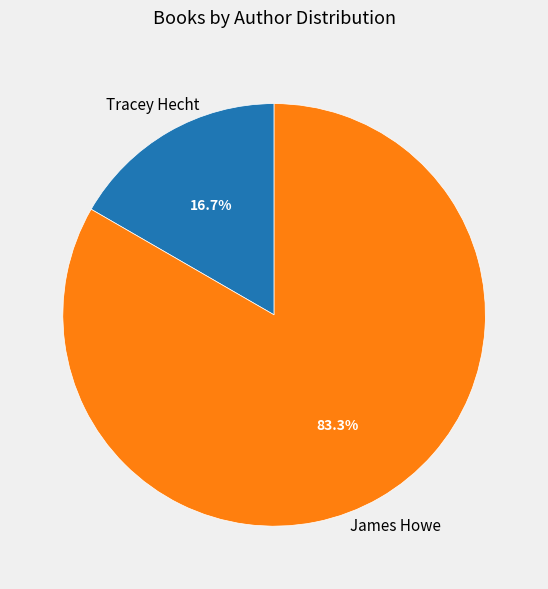

Is there any slice that represents more than half of the pie?

Yes